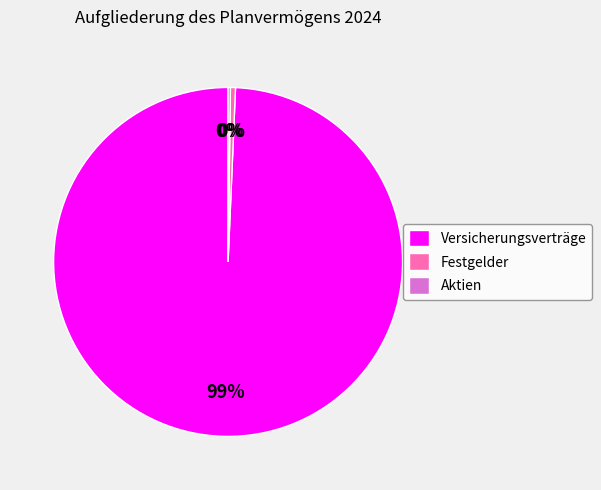

Which slice is the largest?

Versicherungsverträge